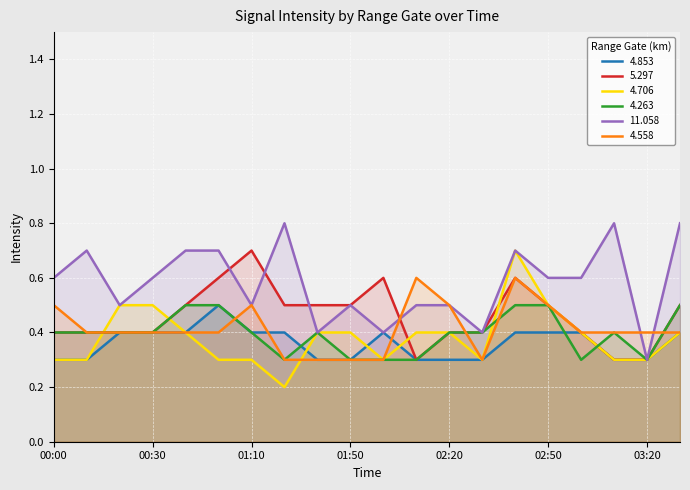

What are all the series names shown in the legend?

4.853, 5.297, 4.706, 4.263, 11.058, 4.558